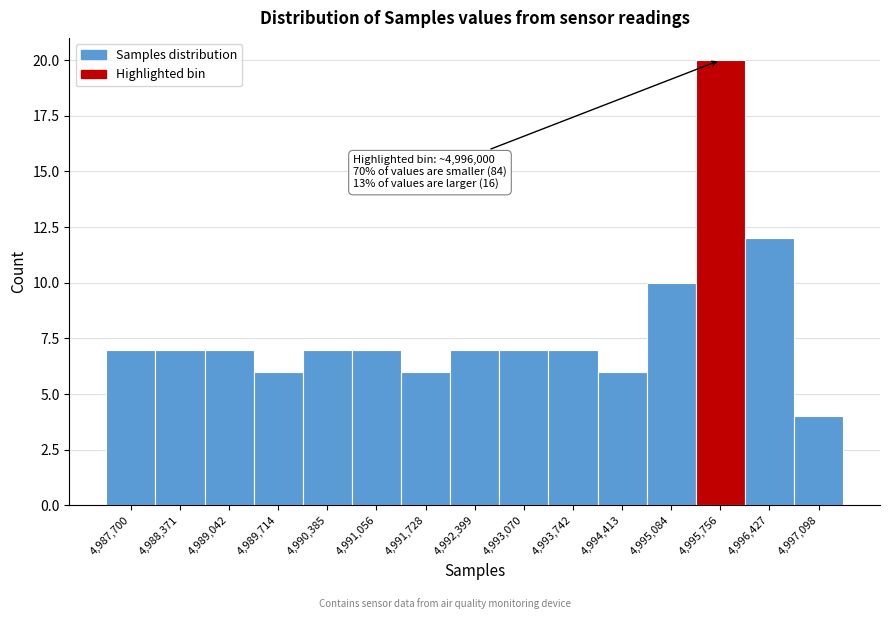

Reading left to right, list all the values displayed in this chart.

7	7	7	6	7	7	6	7	7	7	6	10	20	12	4